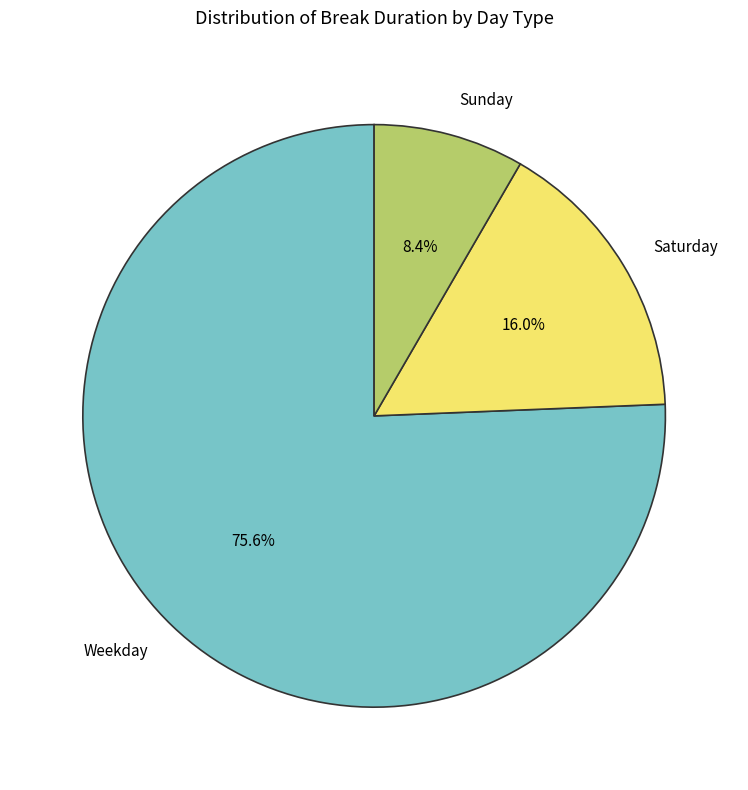

What portion of the pie excludes Sunday?

91.6%